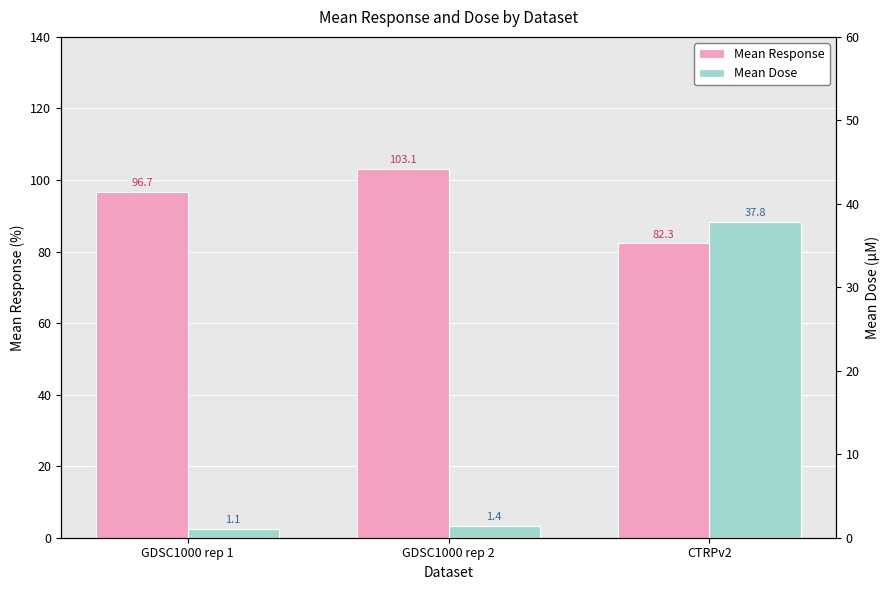

What is the label of the 3rd bar from the right?

GDSC1000 rep 1